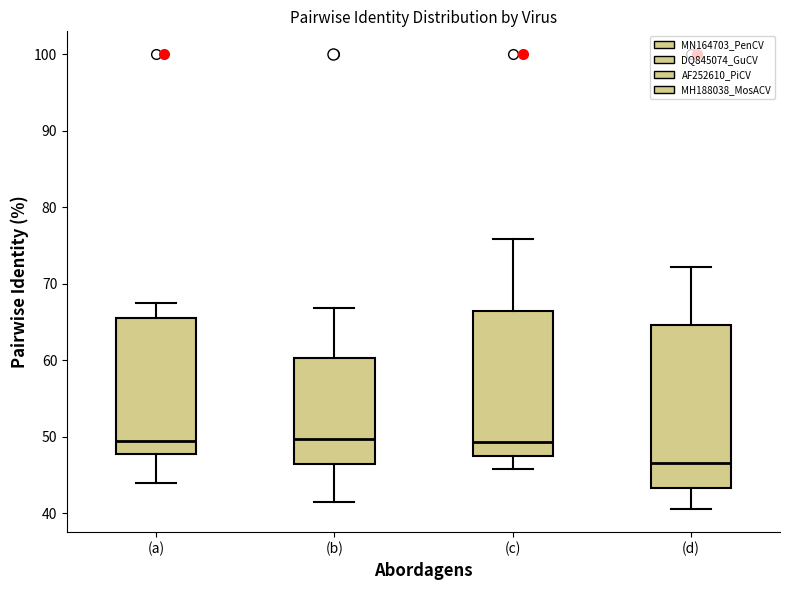

Which box's median line is the lowest?

(d)